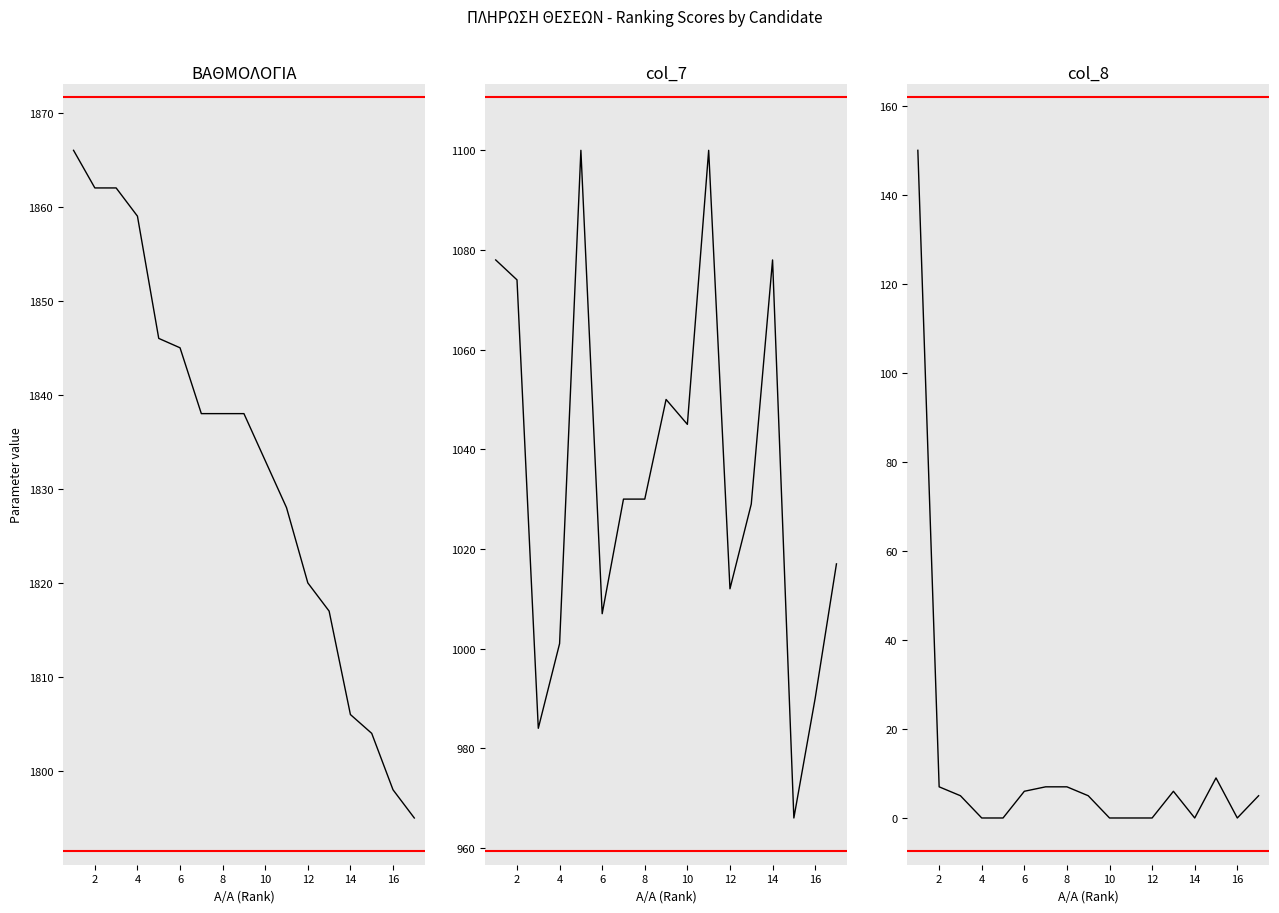

Reading right to left, what are all the values shown in this chart?

Rank 1: 1795	1798	1804	1806	1817	1820	1828	1833	1838	1838	1838	1845	1846	1859	1862	1862	1866
col_7 (field 1): 1017	990	966	1078	1029	1012	1100	1045	1050	1030	1030	1007	1100	1001	984	1074	1078
col_8 (field 2): 5	0	9	0	6	0	0	0	5	7	7	6	0	0	5	7	150